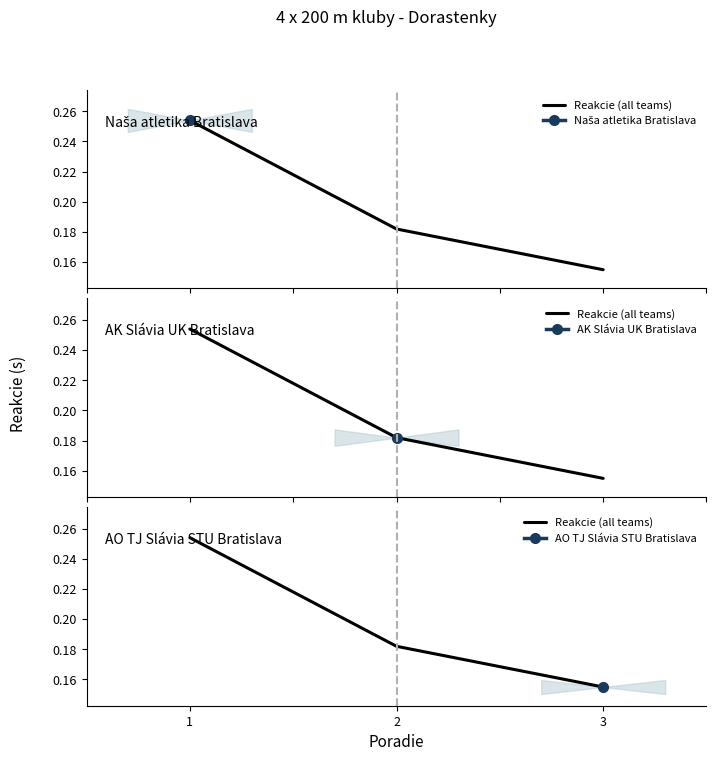

What is the sum of all values?

0.6